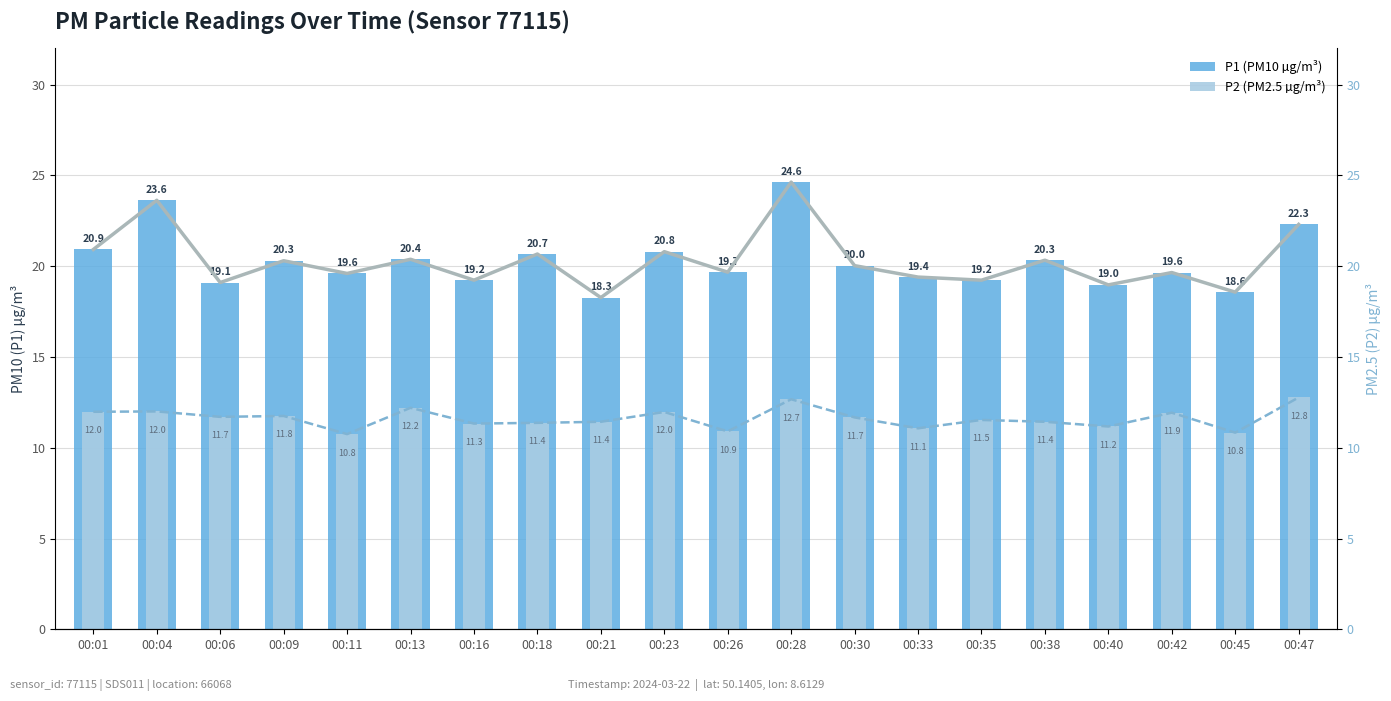

Is the value of P2 at 00:09 greater than the value of P1 at 00:18?

No